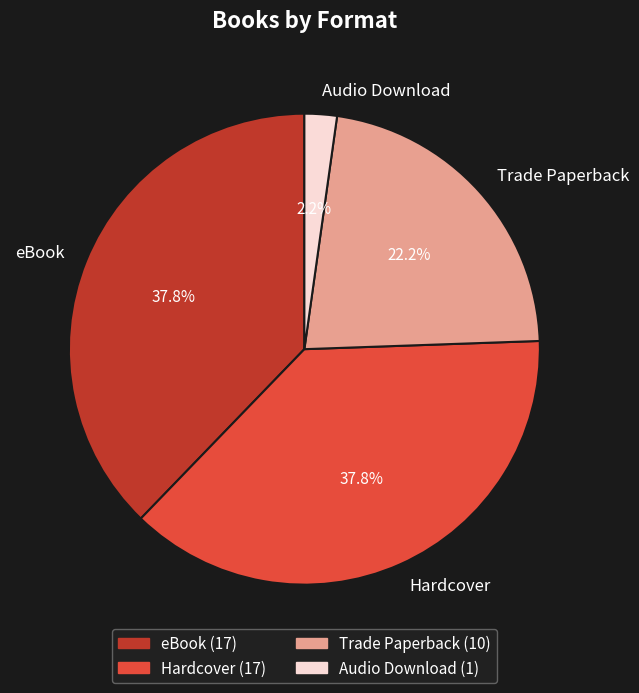

To the nearest percent, what is the difference between the Trade Paperback and Hardcover slice percentages?

16%